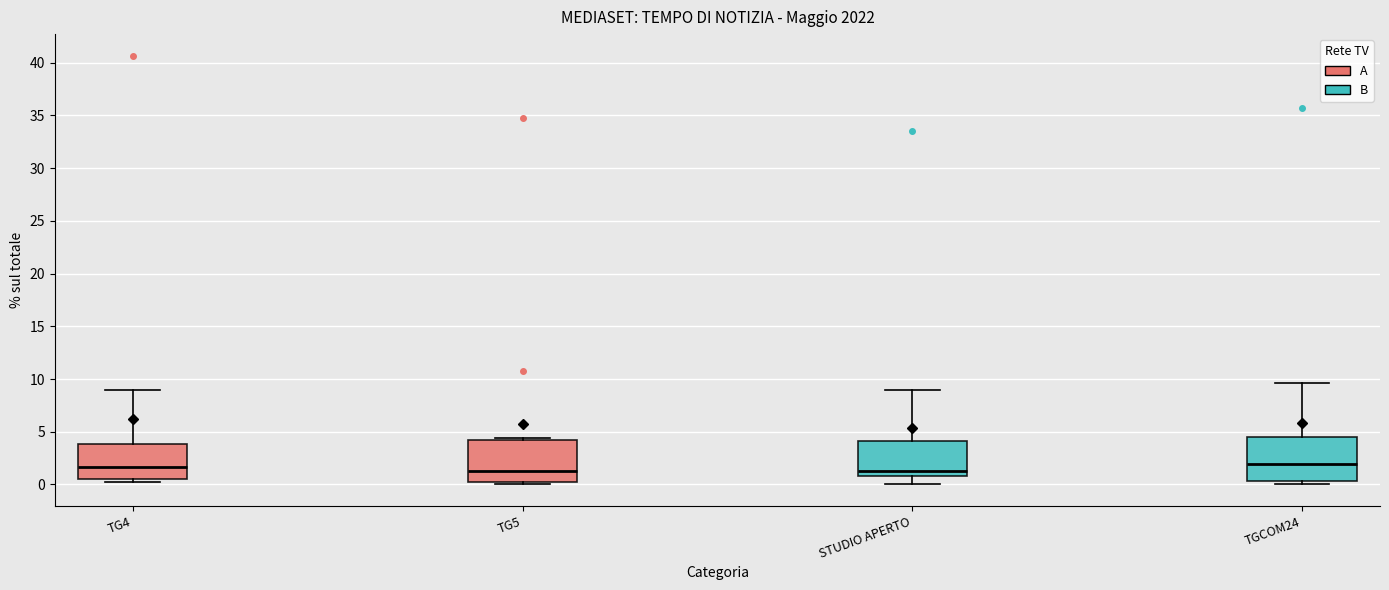

Where is the upper edge of the box for TG5 on the y-axis? The values are not printed on the chart, so give them approximately, as read against the axis.

4.5